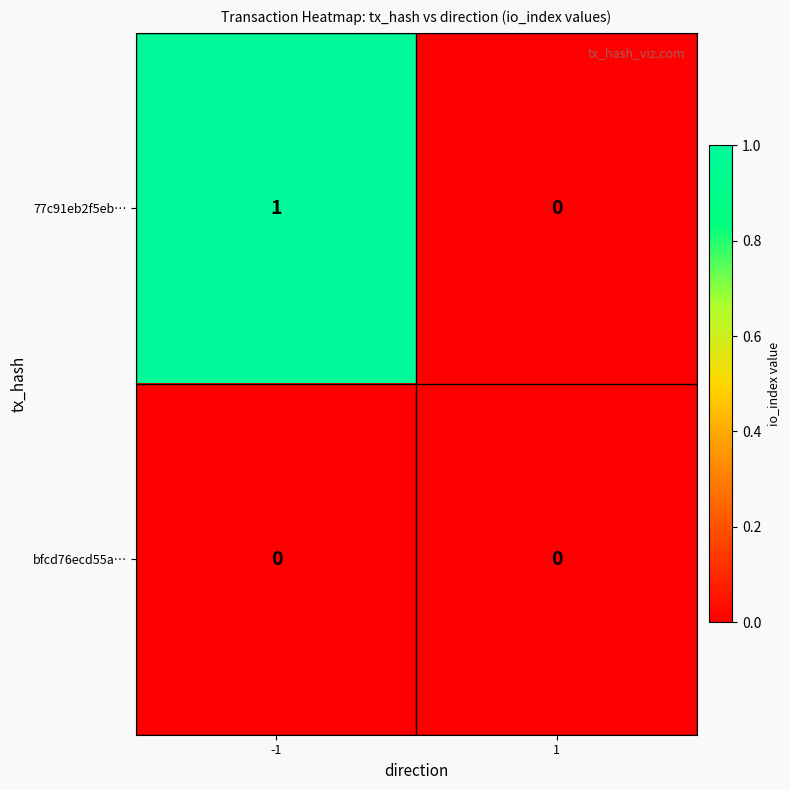

The bfcd76ecd55a… series shows 0 at 1. True or false?

True